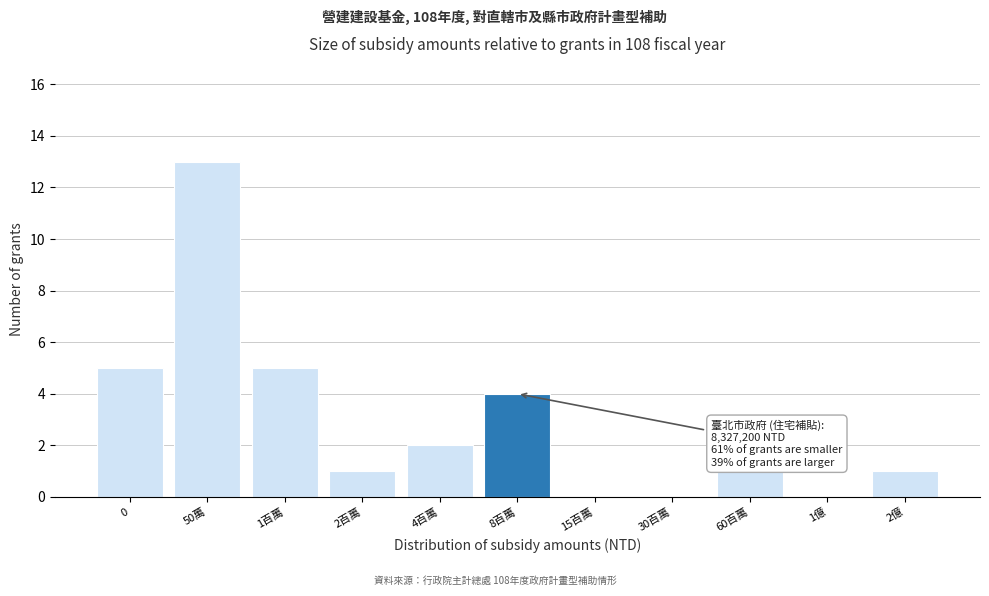

Reading left to right, what are all the values shown in this chart?

0=5	50萬=13	1百萬=5	2百萬=1	4百萬=2	8百萬=4	15百萬=0	30百萬=0	60百萬=1	1億=0	2億=1